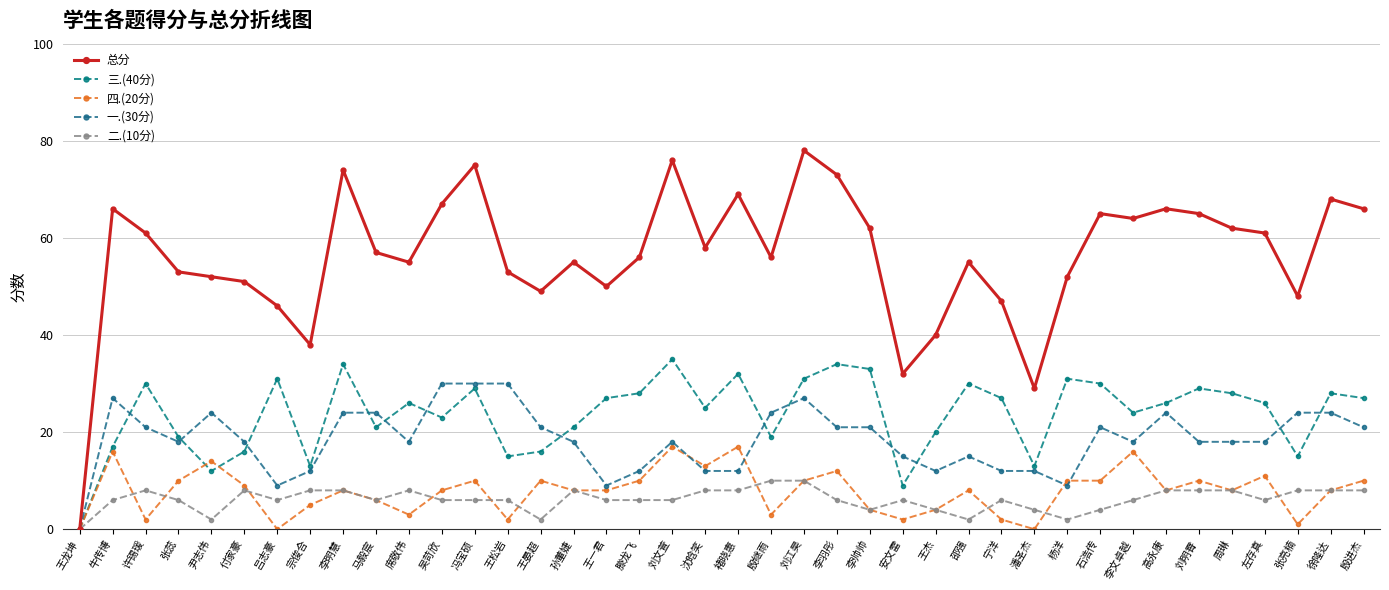

How many distinct data groups are displayed?

5